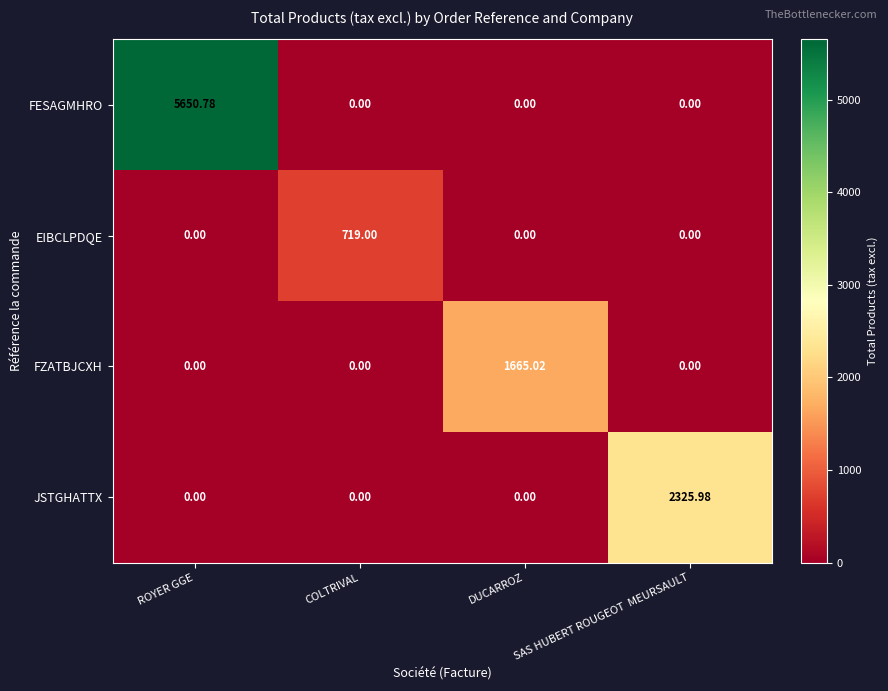

At which category is the sum across all series the highest?

ROYER GGE